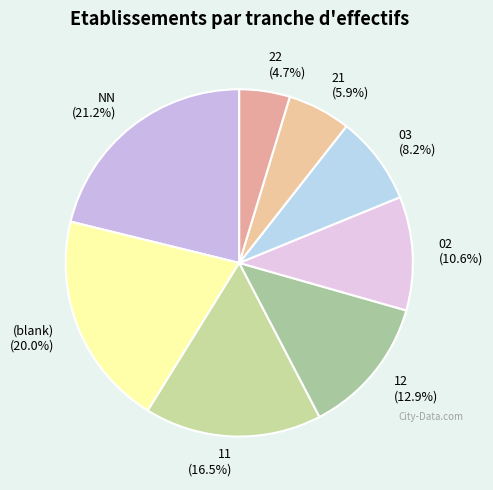

Is there a majority slice in this chart?

No